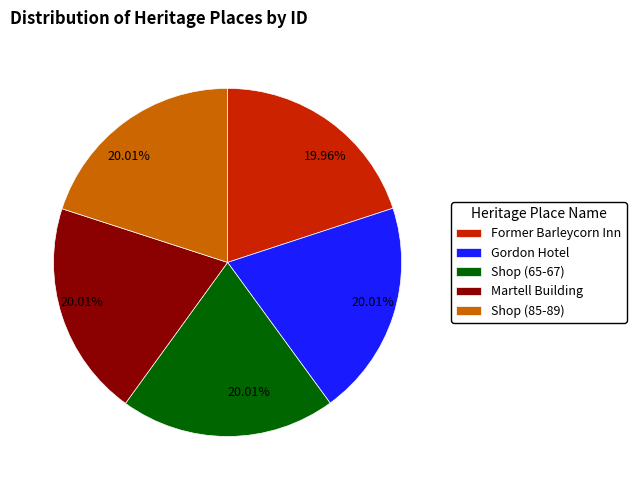

Is there any slice that represents more than half of the pie?

No